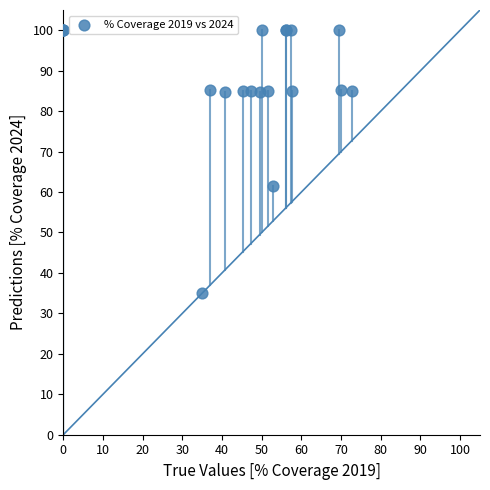

What Y value in the scatter plot is closest to 67?

61.5